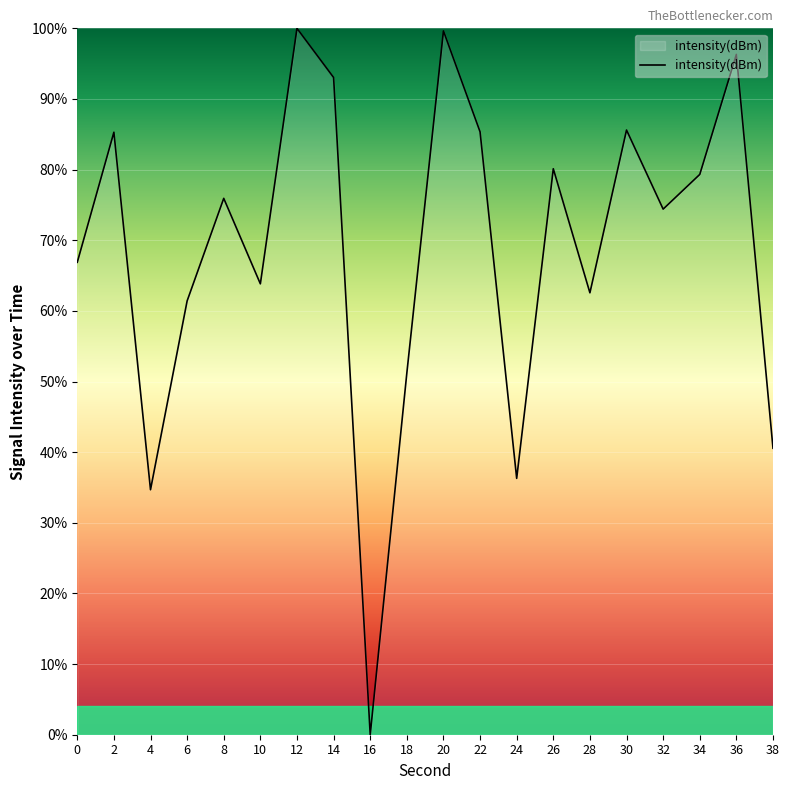

Where is the first local maximum?

2